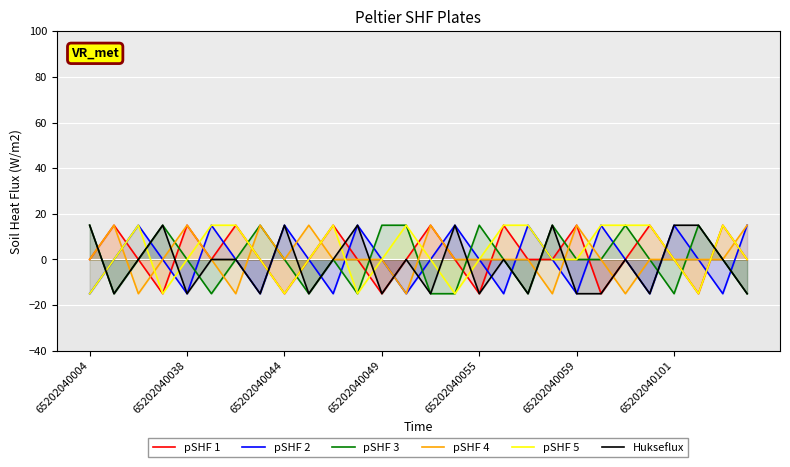

Which series changed the most between 65202040044 and 65202040049?

Hukseflux